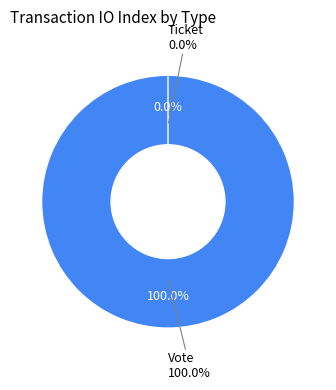

To the nearest percent, what is the combined percentage of Ticket and Vote?

100%